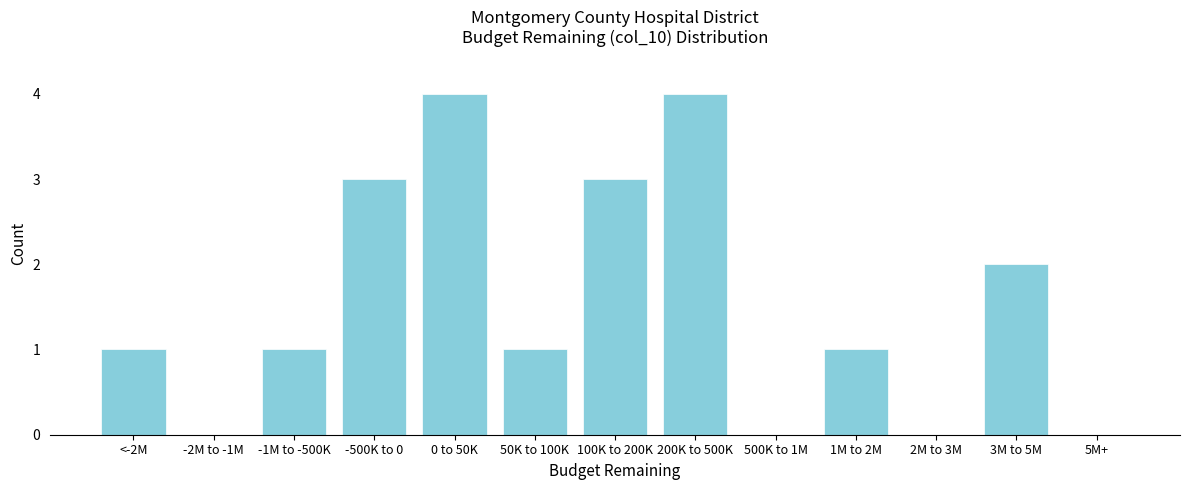

Reading left to right, extract all data points from this chart.

<-2M=1	-2M to -1M=0	-1M to -500K=1	-500K to 0=3	0 to 50K=4	50K to 100K=1	100K to 200K=3	200K to 500K=4	500K to 1M=0	1M to 2M=1	2M to 3M=0	3M to 5M=2	5M+=0